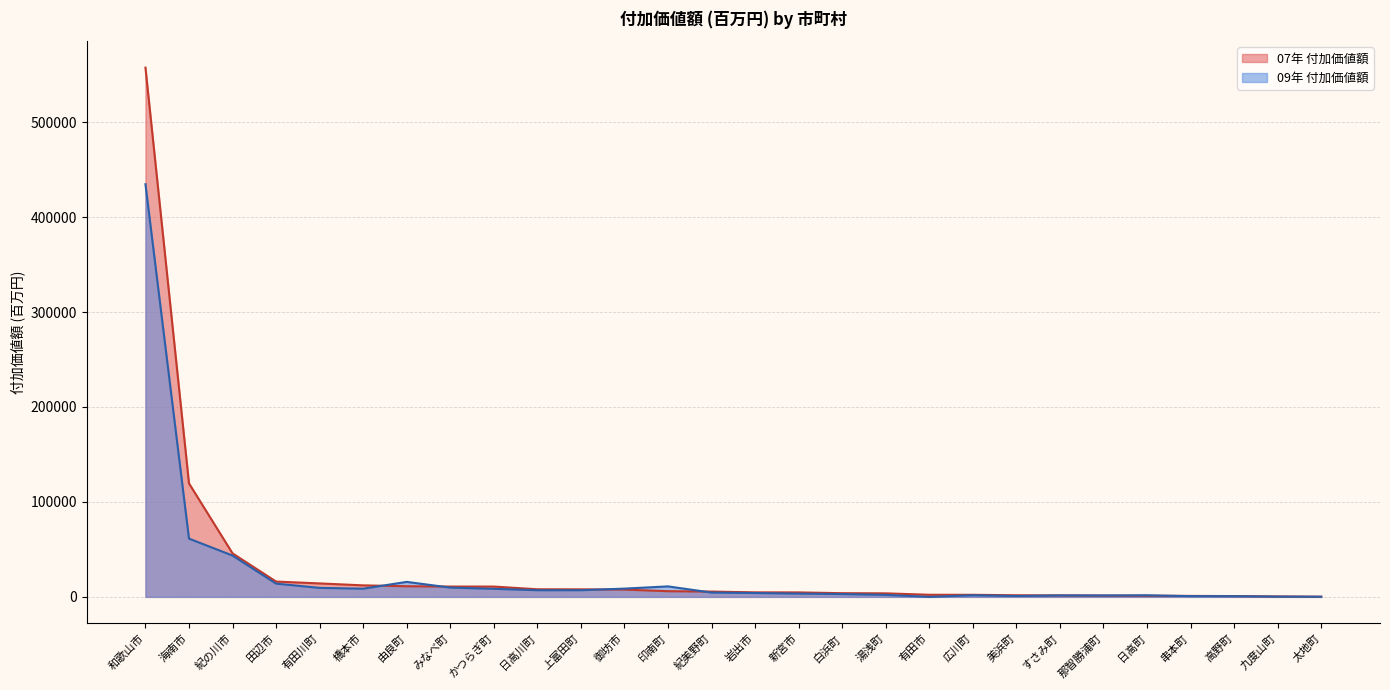

What is the difference between the maximum and second lowest values in the 07年 付加価値額 series?

556937